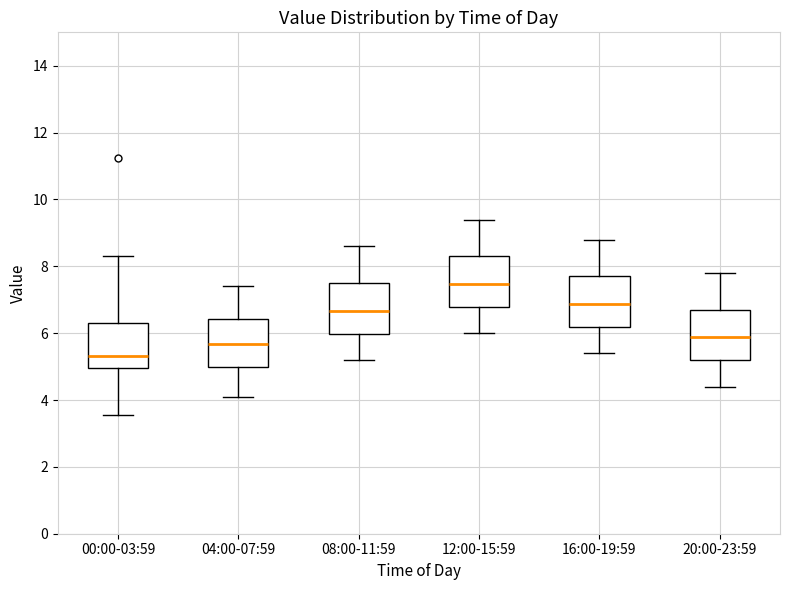

Reading left to right, transcribe this box plot: for each box, give where its median line is, the range the box spans, and where its two whiskers end, as read against the y-axis. The values are not printed on the chart, so give them approximately, as read against the axis.

00:00-03:59: median 5.4, box 5.0 to 6.4, whiskers 3.6 to 8.4
04:00-07:59: median 5.6, box 5.0 to 6.4, whiskers 4.2 to 7.4
08:00-11:59: median 6.6, box 6.0 to 7.6, whiskers 5.2 to 8.6
12:00-15:59: median 7.4, box 6.8 to 8.4, whiskers 6.0 to 9.4
16:00-19:59: median 6.8, box 6.2 to 7.8, whiskers 5.4 to 8.8
20:00-23:59: median 5.8, box 5.2 to 6.8, whiskers 4.4 to 7.8